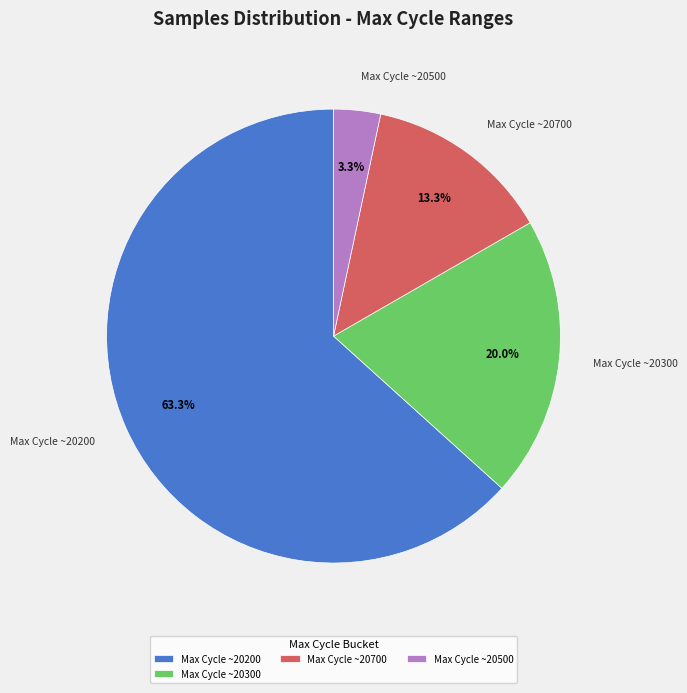

Is the sum of Max Cycle ~20500 and Max Cycle ~20200 greater than half?

Yes